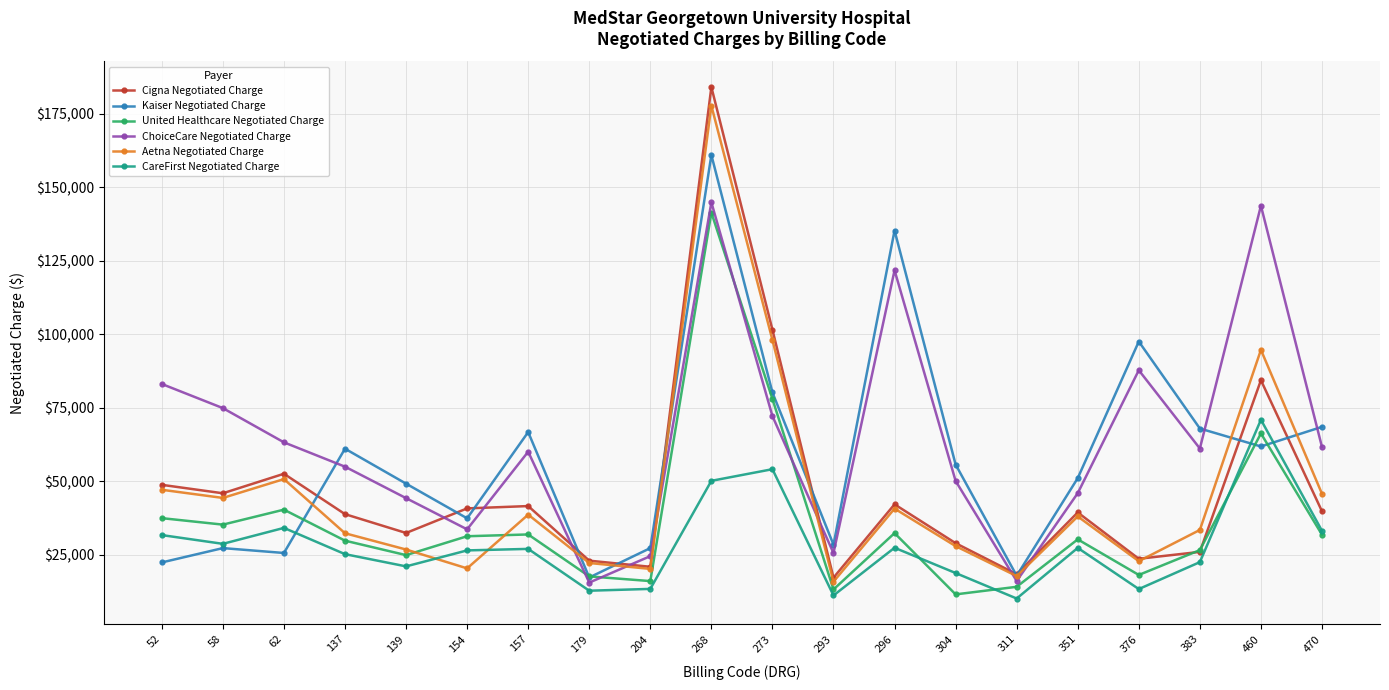

How many interior local valleys does the Cigna Negotiated Charge series have?

6